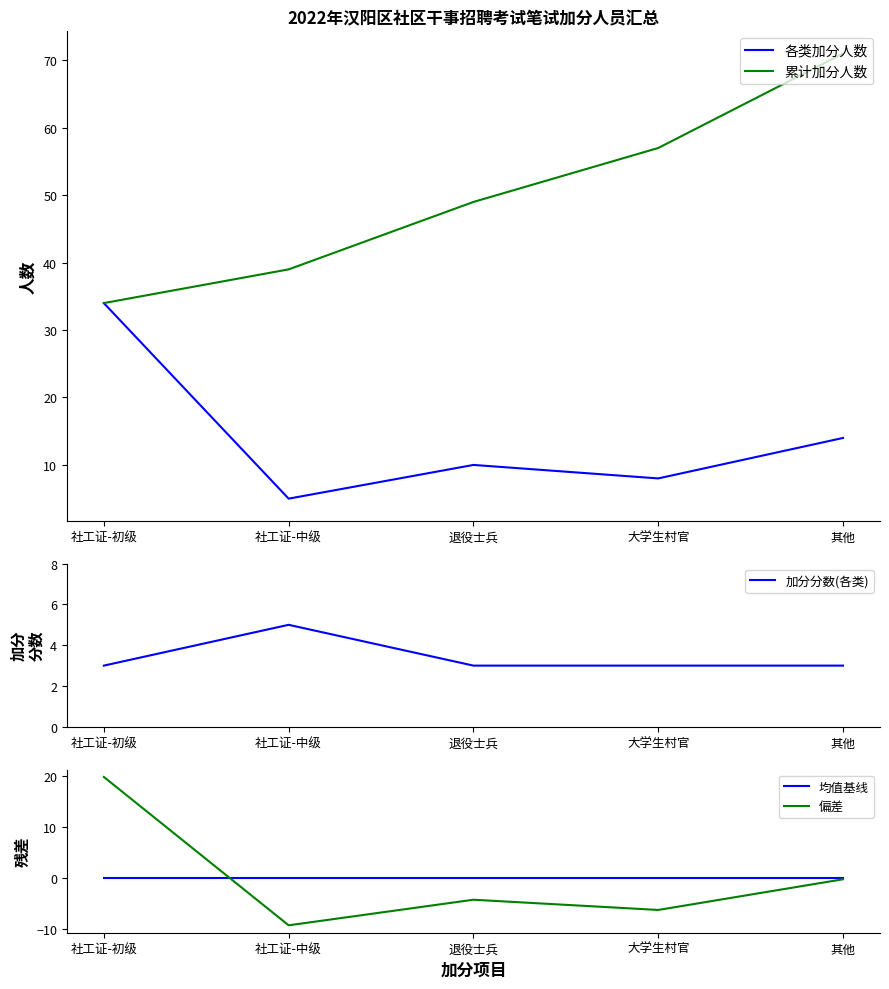

What are all the series names shown in the legend?

各类加分人数, 累计加分人数, 加分分数(各类), 均值基线, 偏差